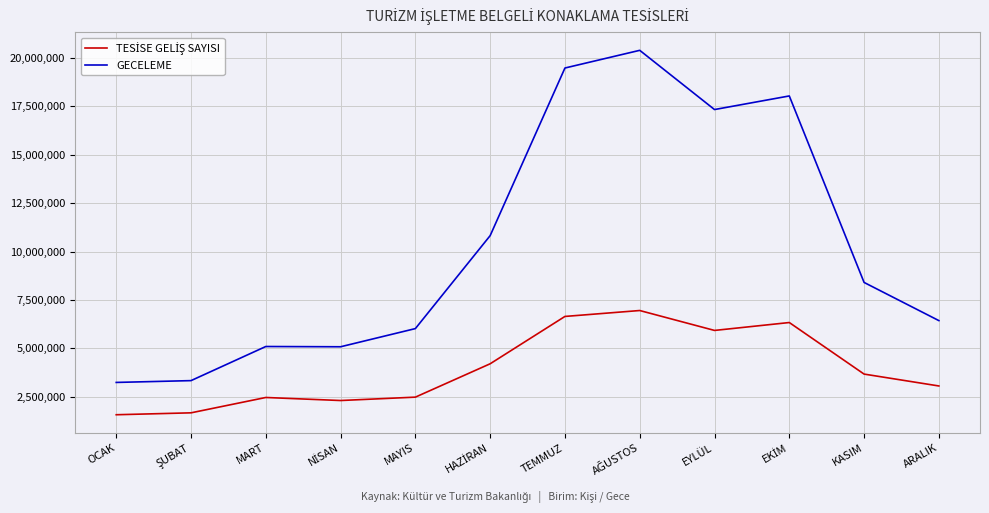

What is the maximum value shown in the chart?

20388962